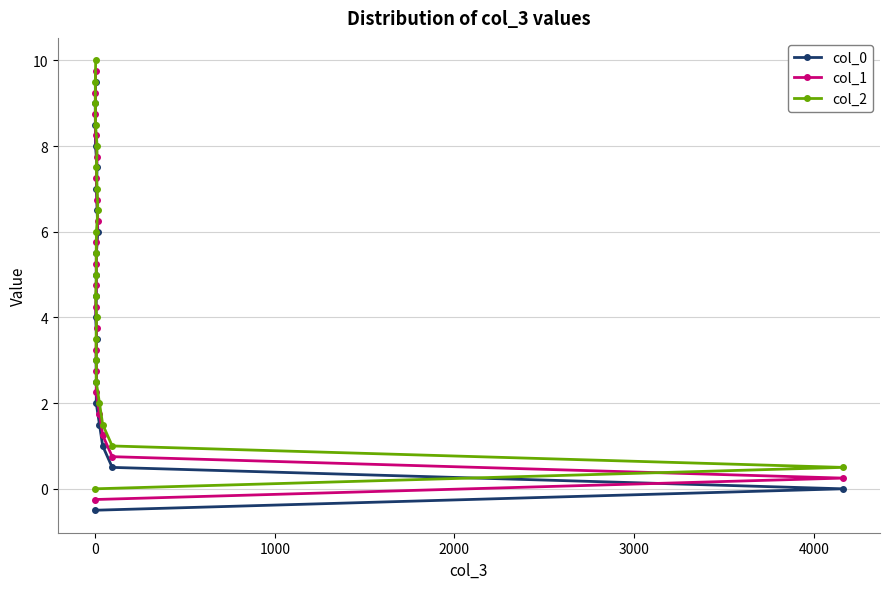

Does the chart have visible grid lines?

Yes